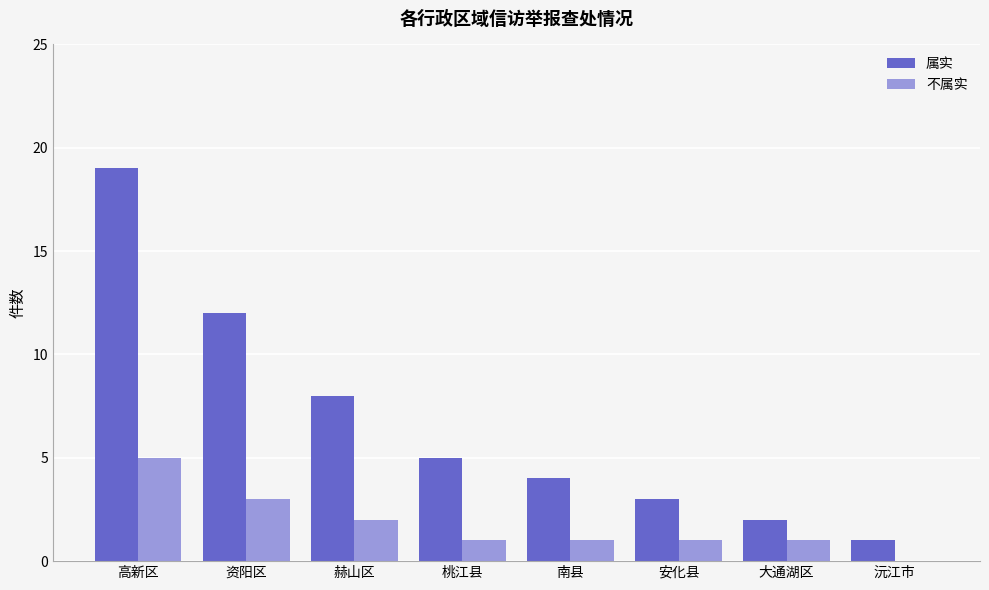

Between 资阳区 and 安化县, which series saw the biggest shift?

属实